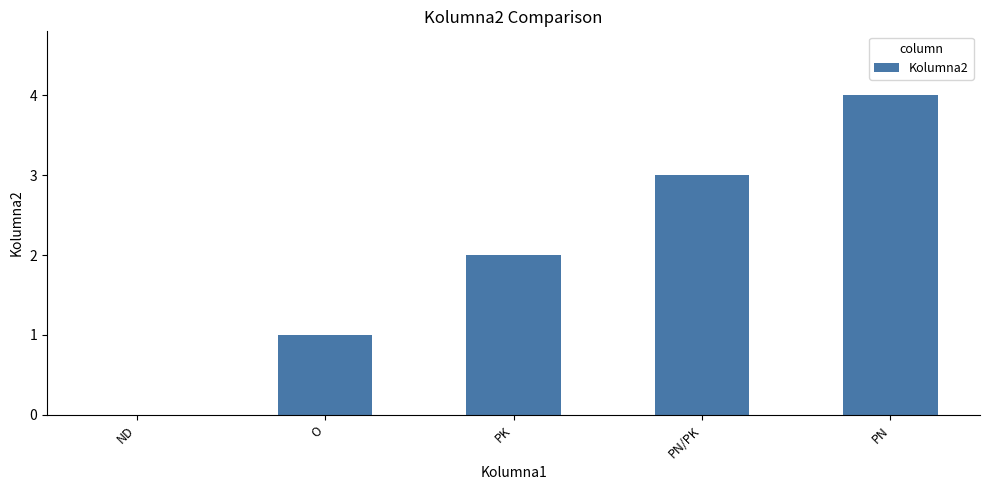

What is the maximum value shown in the chart?

4